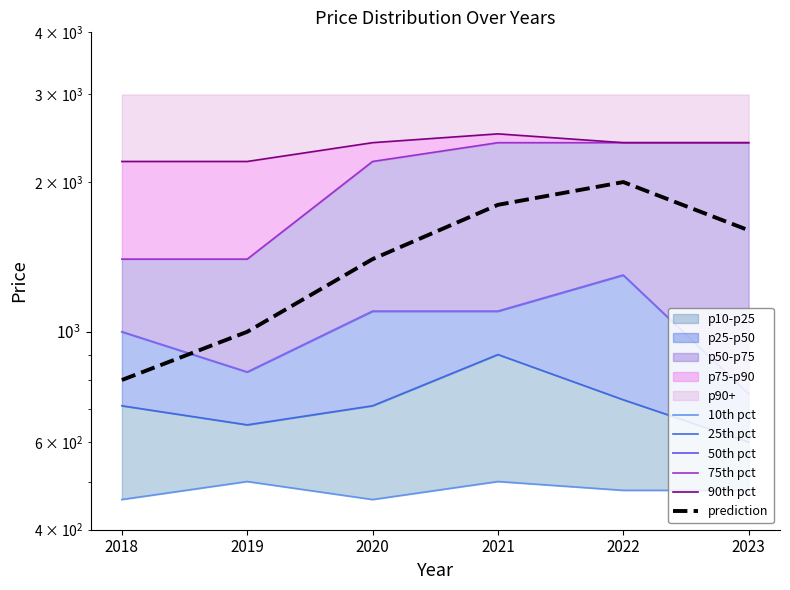

What is the greatest value displayed?

2500